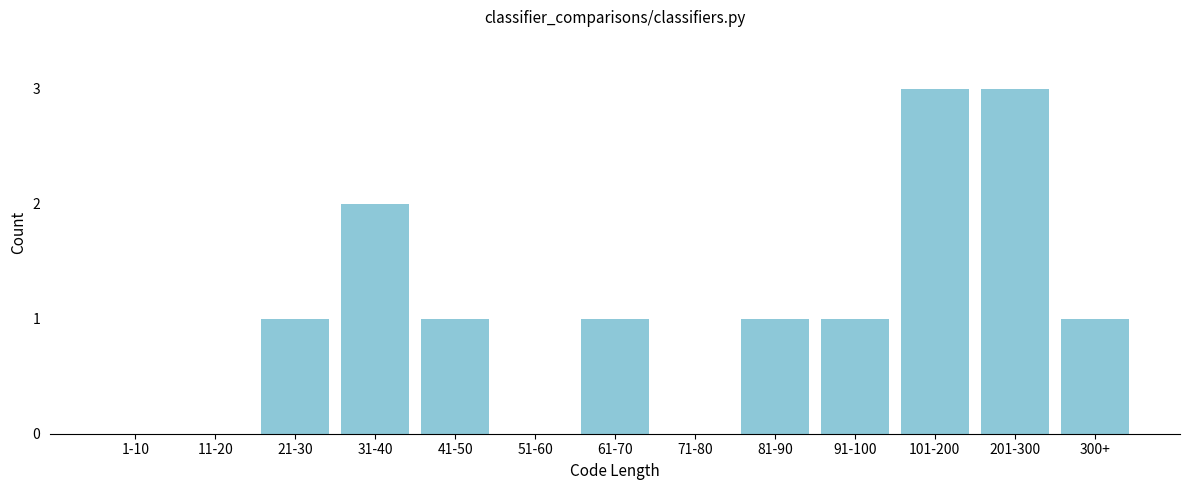

Reading left to right, list all the values displayed in this chart.

1-10=0	11-20=0	21-30=1	31-40=2	41-50=1	51-60=0	61-70=1	71-80=0	81-90=1	91-100=1	101-200=3	201-300=3	300+=1